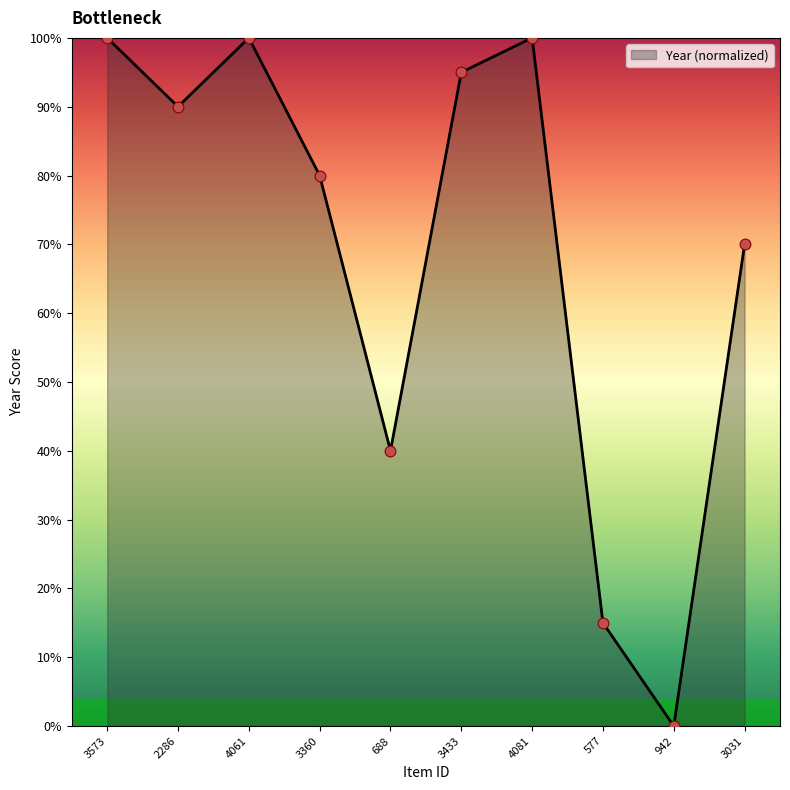

What is the change in value from 3360 to 3031?

-10